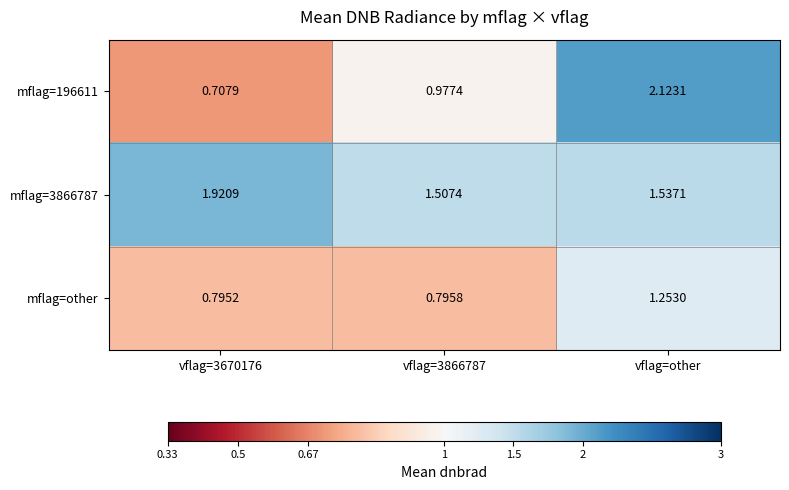

Is the value of mflag=3866787 at vflag=3866787 greater than the value of mflag=other at vflag=3670176?

Yes